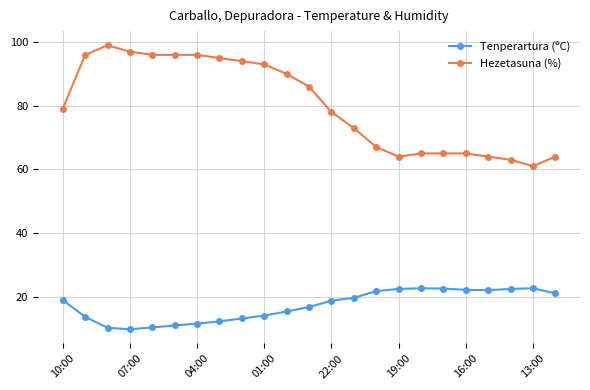

What is the difference between the maximum and minimum values in the Tenperartura (ºC) series?

12.9